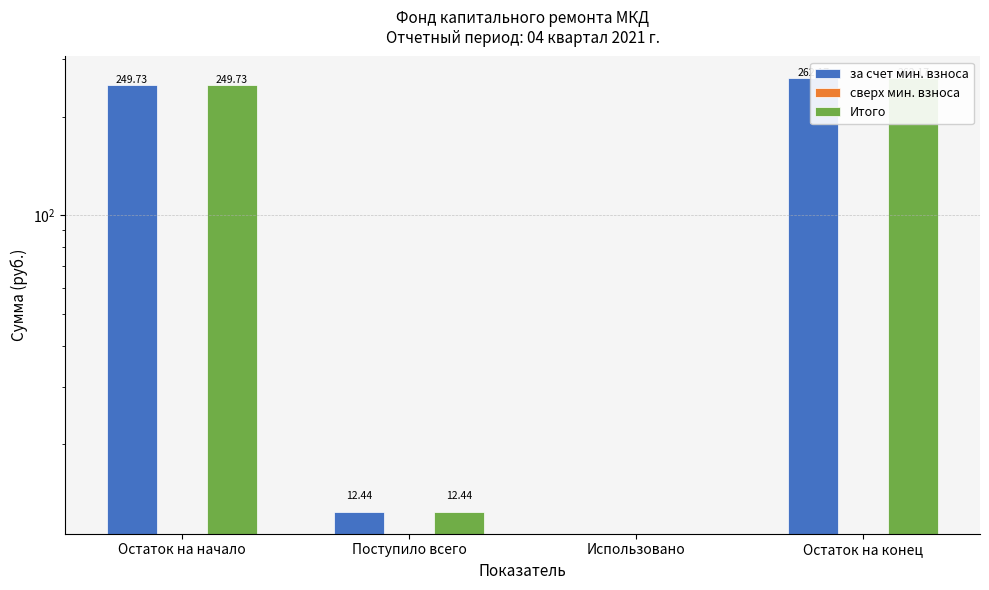

Reading left to right, transcribe all the data shown in this chart.

за счет мин. взноса: Остаток на начало=249.7	Поступило всего=12.4	Использовано=0.0	Остаток на конец=262.2
сверх мин. взноса: Остаток на начало=0.0	Поступило всего=0.0	Использовано=0.0	Остаток на конец=0.0
Итого: Остаток на начало=249.7	Поступило всего=12.4	Использовано=0.0	Остаток на конец=262.2